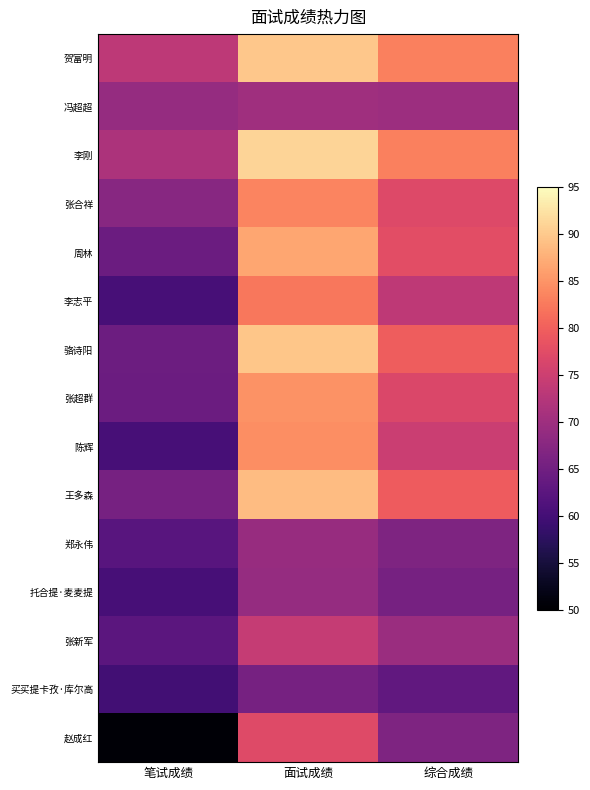

Reading left to right, transcribe all the data shown in this chart.

贺富明: 笔试成绩=73.2	面试成绩=89.8	综合成绩=83.2
冯超超: 笔试成绩=69.0	面试成绩=70.2	综合成绩=69.7
李刚: 笔试成绩=71.5	面试成绩=91.0	综合成绩=83.2
张合祥: 笔试成绩=67.5	面试成绩=83.4	综合成绩=77.0
周林: 笔试成绩=64.2	面试成绩=86.6	综合成绩=77.7
李志平: 笔试成绩=60.2	面试成绩=82.2	综合成绩=73.4
骆诗阳: 笔试成绩=64.5	面试成绩=89.6	综合成绩=79.6
张超群: 笔试成绩=64.2	面试成绩=84.8	综合成绩=76.6
陈辉: 笔试成绩=60.2	面试成绩=84.4	综合成绩=74.7
王多森: 笔试成绩=65.5	面试成绩=88.8	综合成绩=79.5
郑永伟: 笔试成绩=62.2	面试成绩=69.2	综合成绩=66.4
托合提·麦麦提: 笔试成绩=60.2	面试成绩=69.0	综合成绩=65.5
张新军: 笔试成绩=62.5	面试成绩=74.2	综合成绩=69.5
买买提卡孜·库尔高: 笔试成绩=59.8	面试成绩=65.6	综合成绩=63.3
赵成红: 笔试成绩=50.5	面试成绩=77.2	综合成绩=66.5